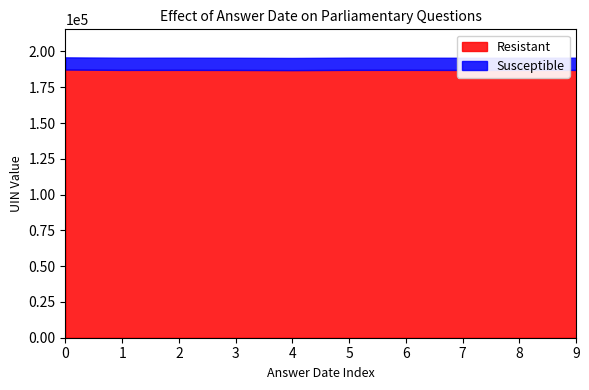

The value of Resistant at 2018-11-09 is 187148. True or false?

True